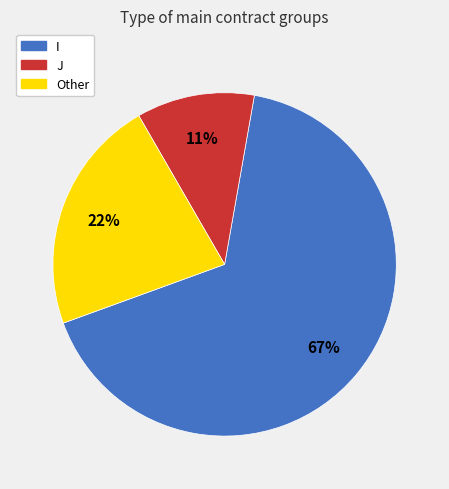

Which category accounts for the majority?

I